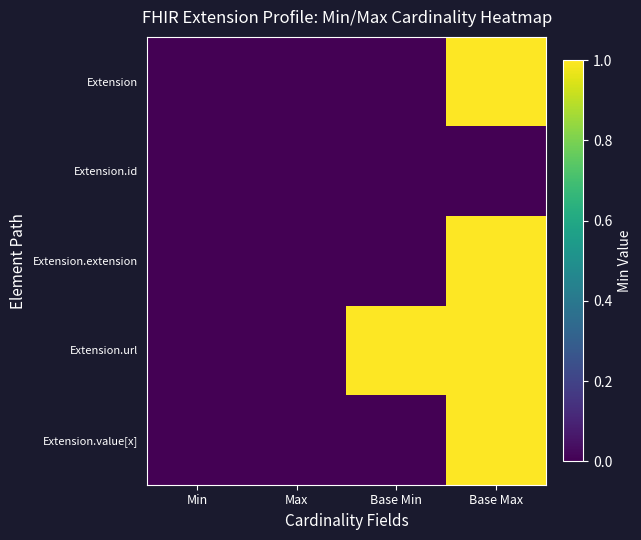

At how many categories does at least one series exceed 0?

2